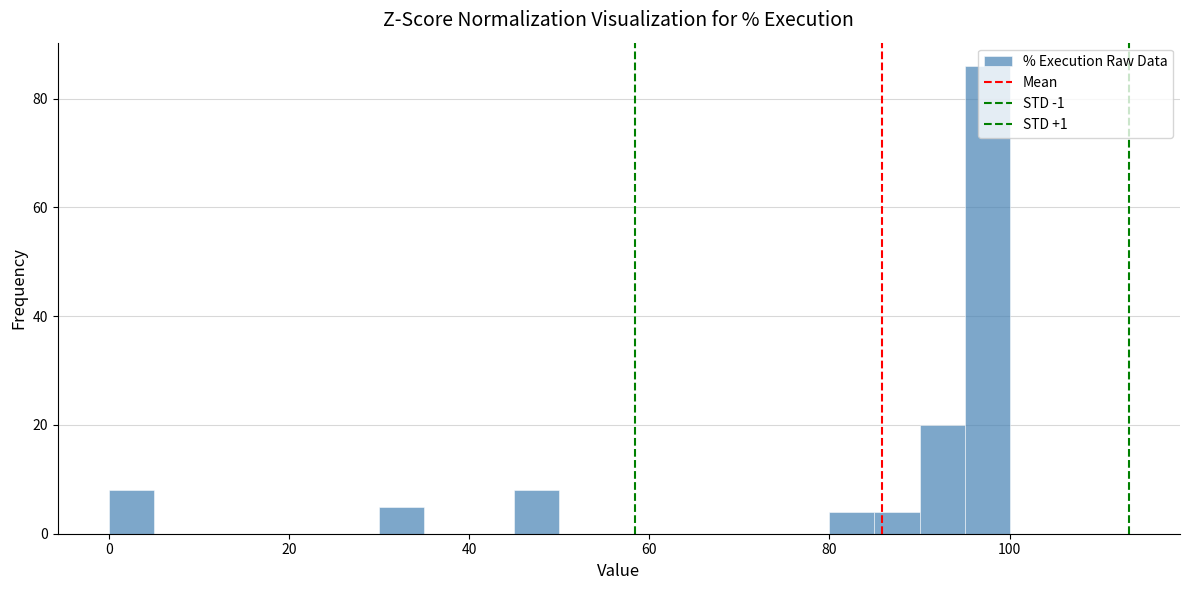

Read against the x-axis, roughly where is the centre of the tallest bar?

98